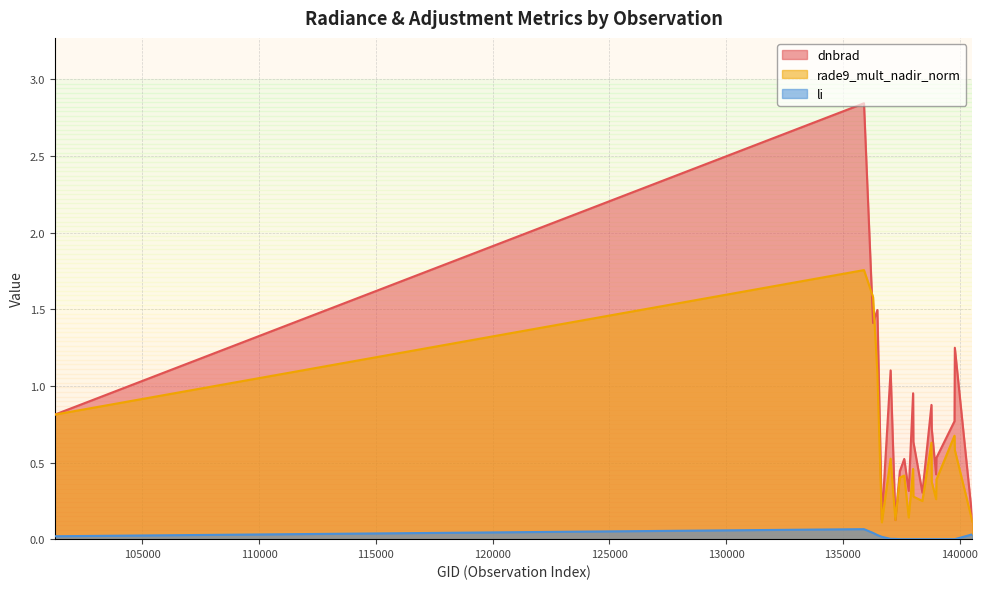

What is the difference between the maximum and minimum values in the dnbrad series?

2.7